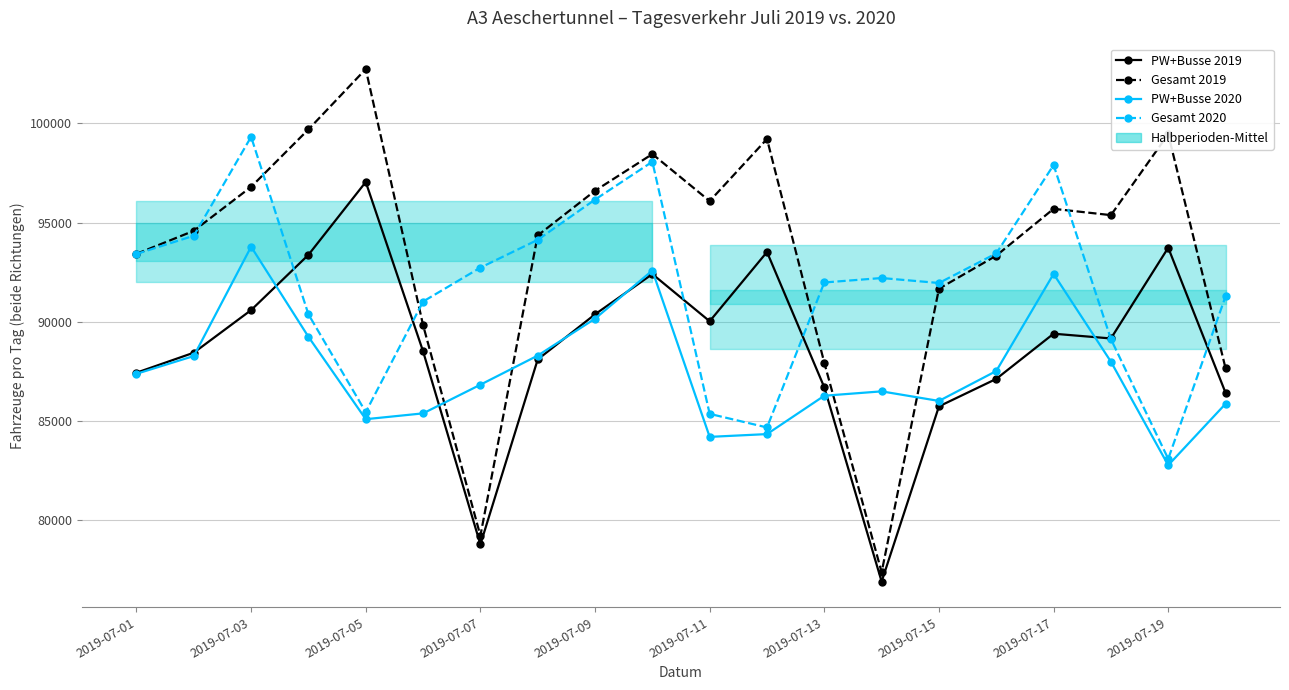

What is the approximate value of PW+Busse 2020 at 11?

84327